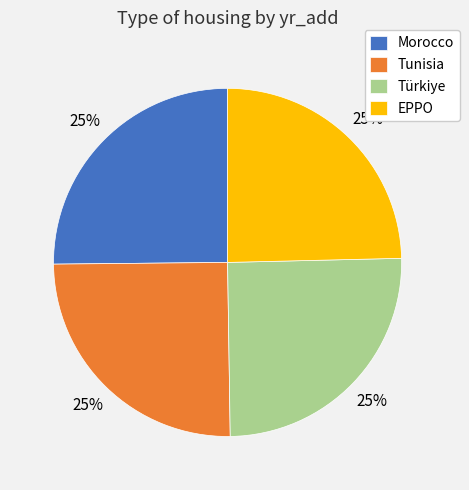

To the nearest percent, what is the average slice percentage?

25%